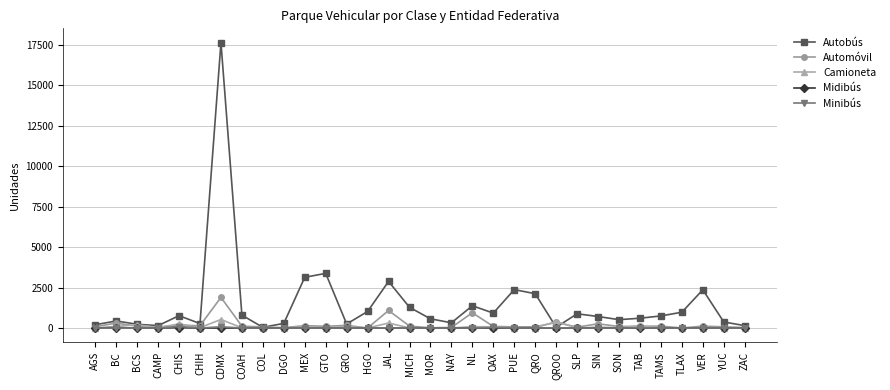

The value of Midibús at CHIH is 0. True or false?

True